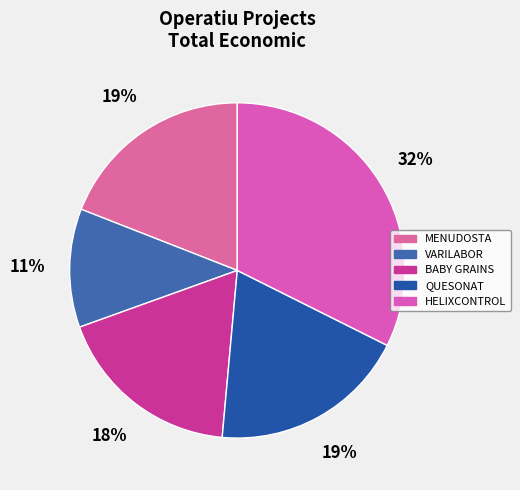

Which has a higher value, VARILABOR or MENUDOSTA?

MENUDOSTA